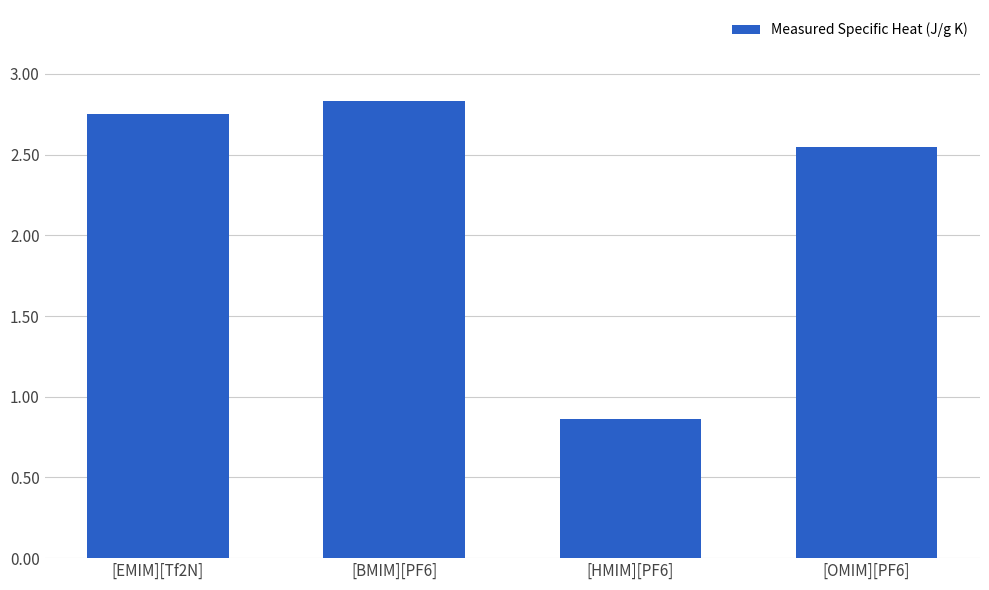

Where does the data first go above 2?

[EMIM][Tf2N]